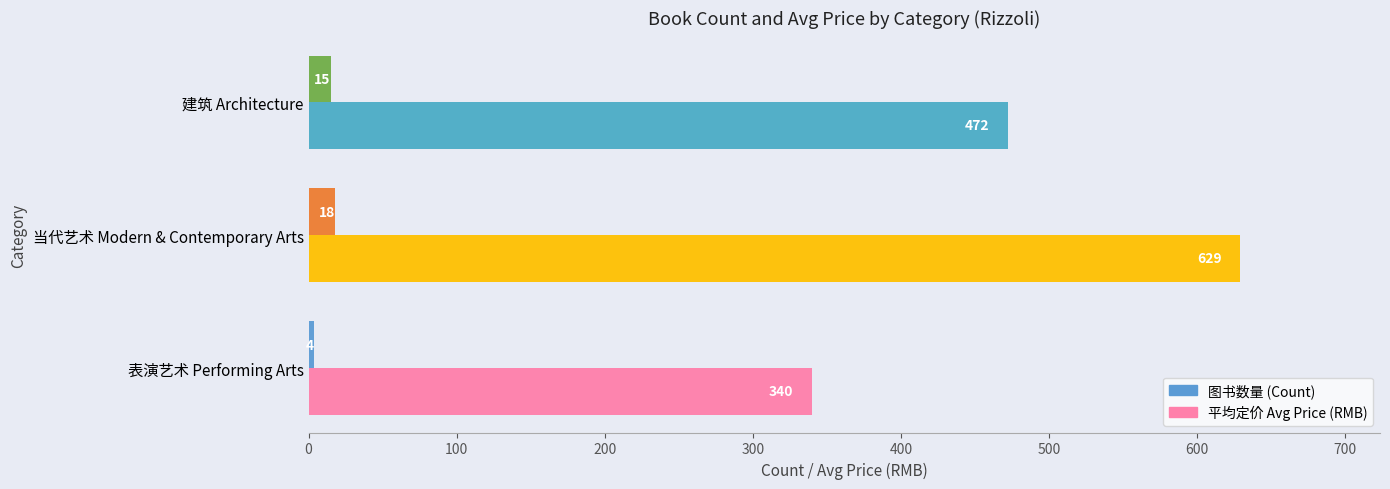

What are all the series names shown in the legend?

图书数量 (Count), 平均定价 Avg Price (RMB)